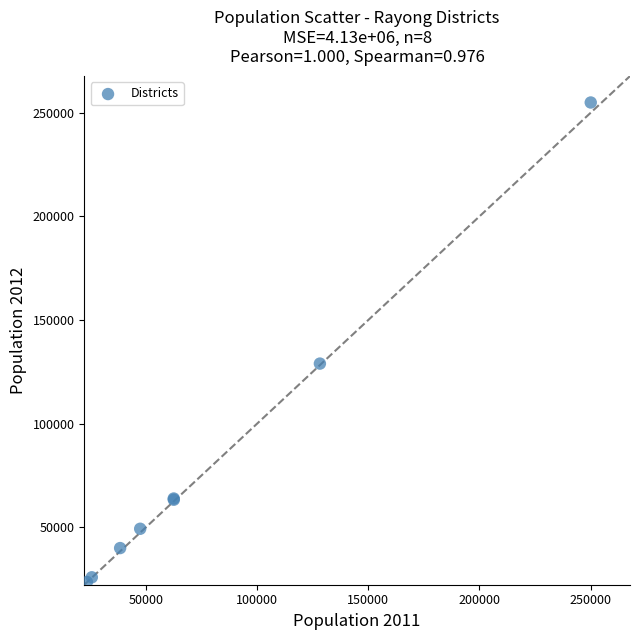

What Y value in the scatter plot is closest to 139247?

128940